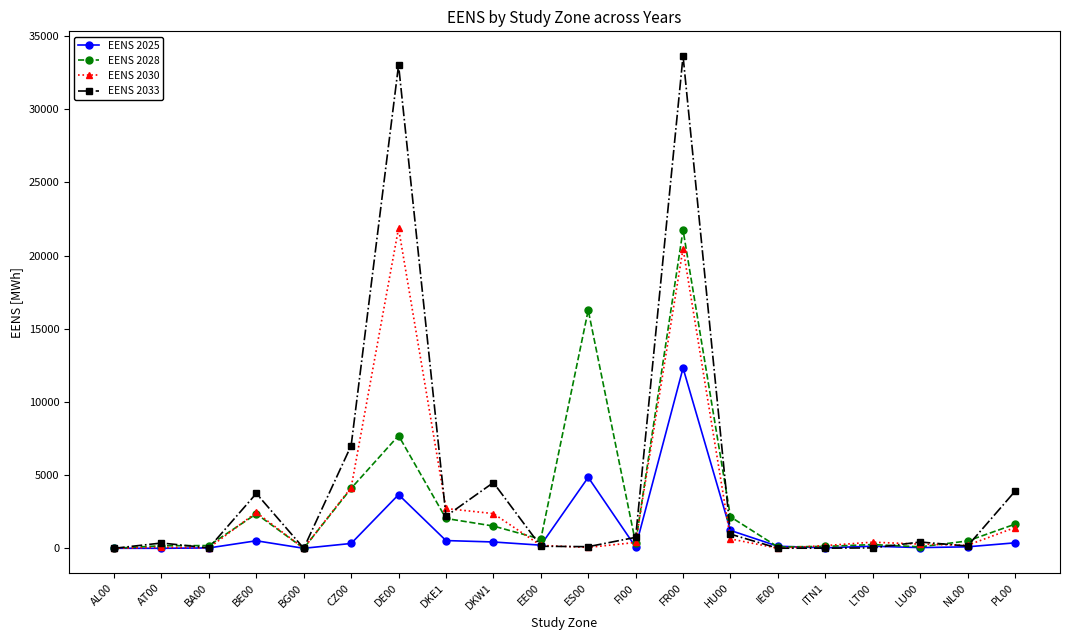

Which series has the widest spread of values?

EENS 2033